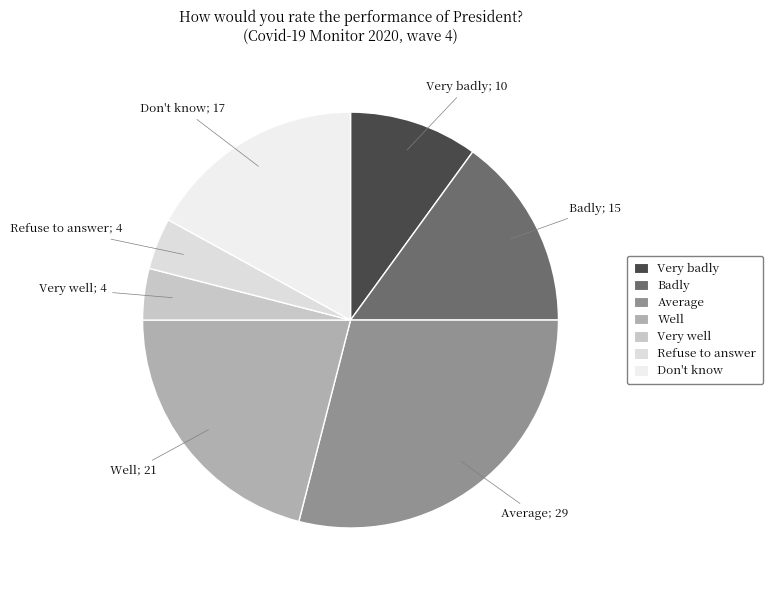

Does Average represent more than half of the total?

No